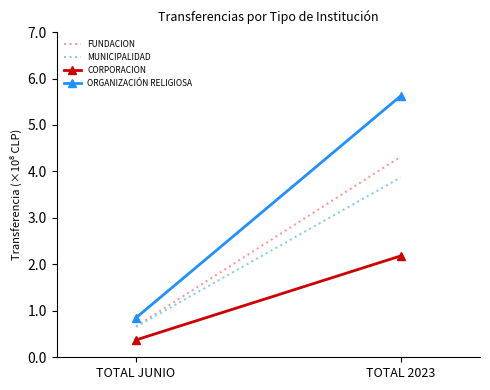

Rank the series by their maximum value, from lowest to highest.

CORPORACION, MUNICIPALIDAD, FUNDACION, ORGANIZACIÓN RELIGIOSA